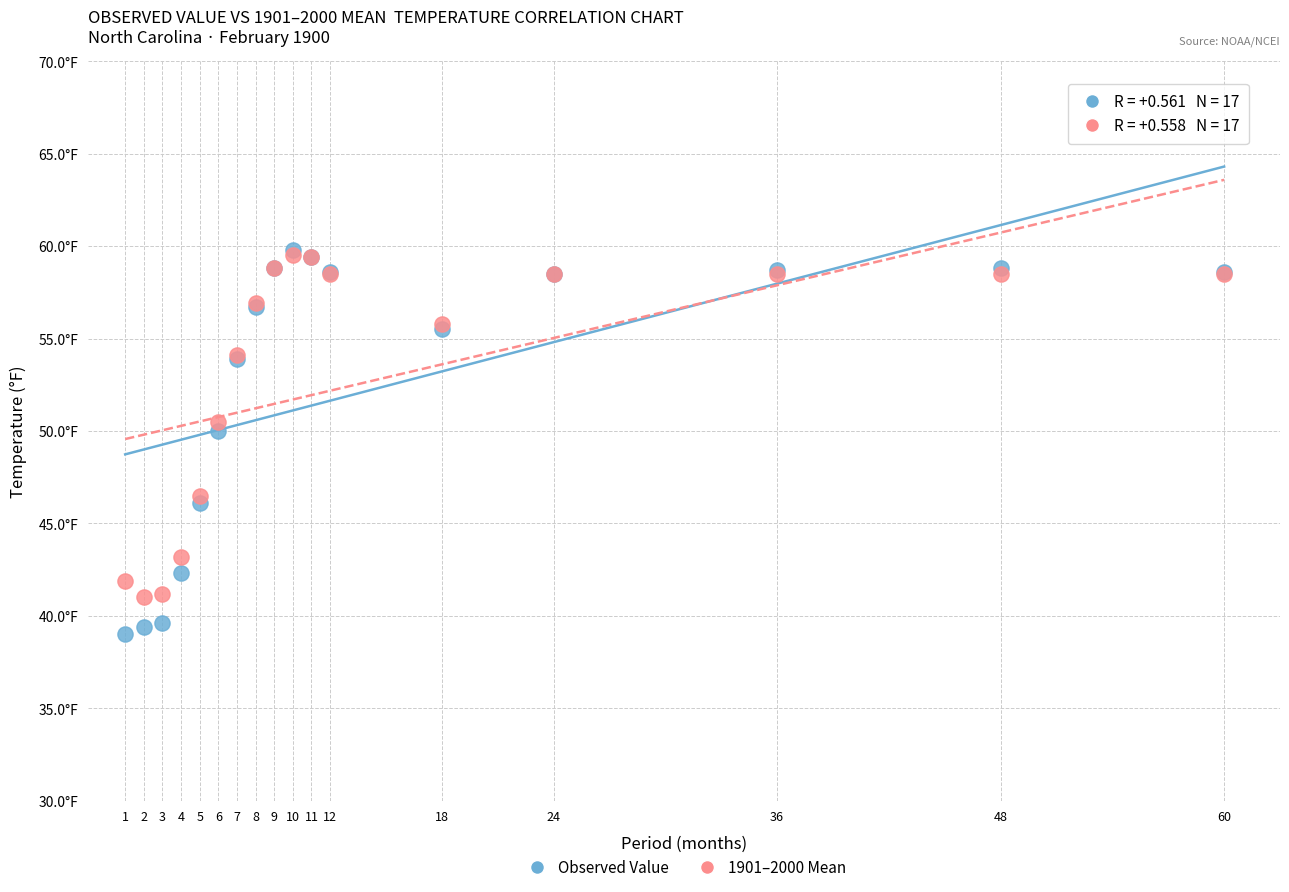

What are all the series names shown in the legend?

Observed Value, 1901–2000 Mean